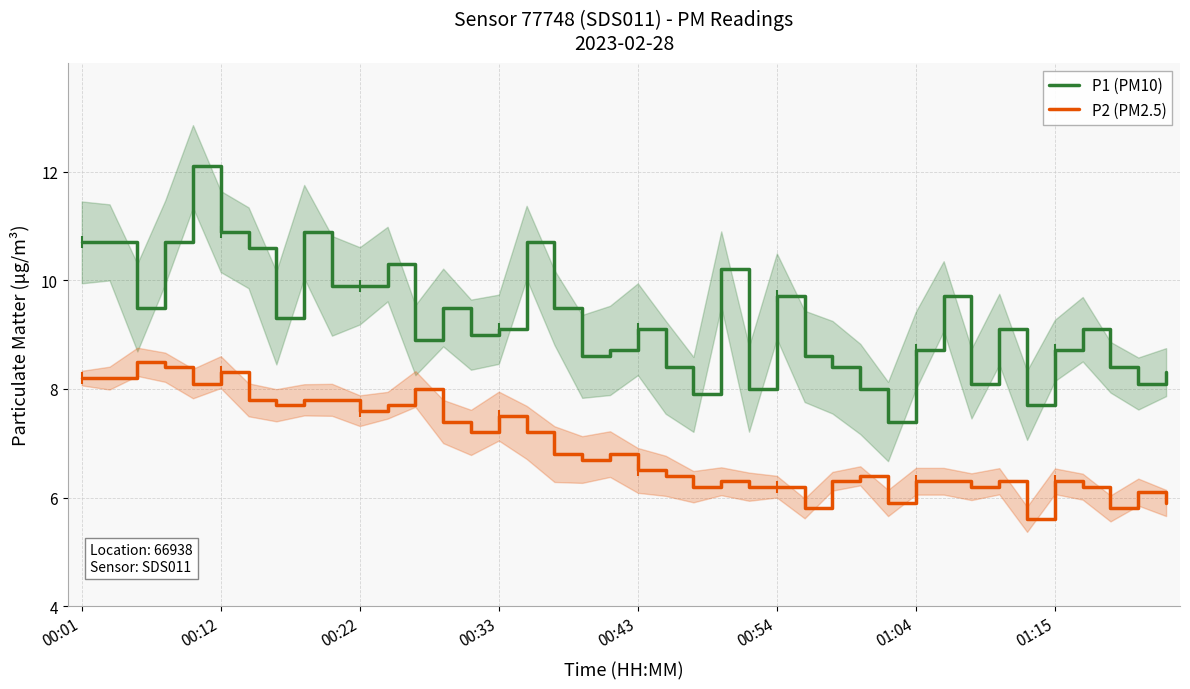

What is the highest value of the P2 (PM2.5) series?

8.5